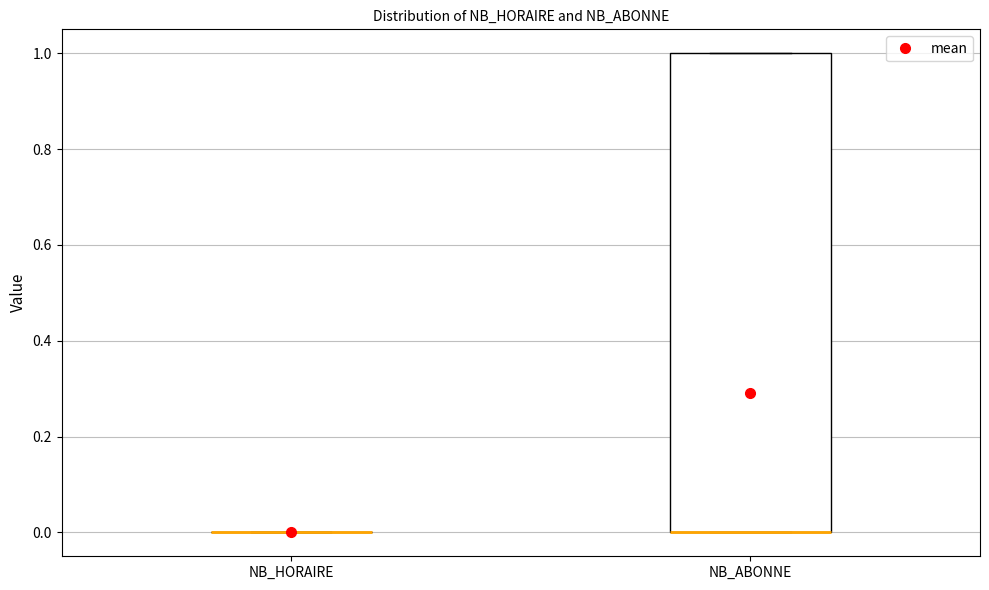

Comparing the boxes themselves (not the whiskers), which one is the tallest?

NB_ABONNE